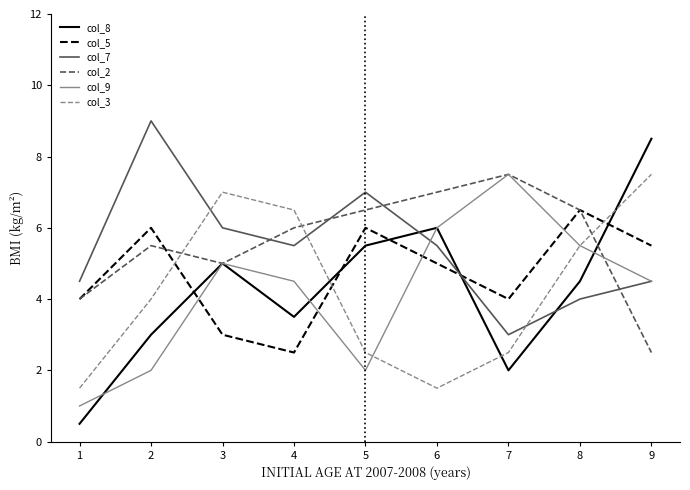

True or false: col_5 and col_3 cross at least once.

True